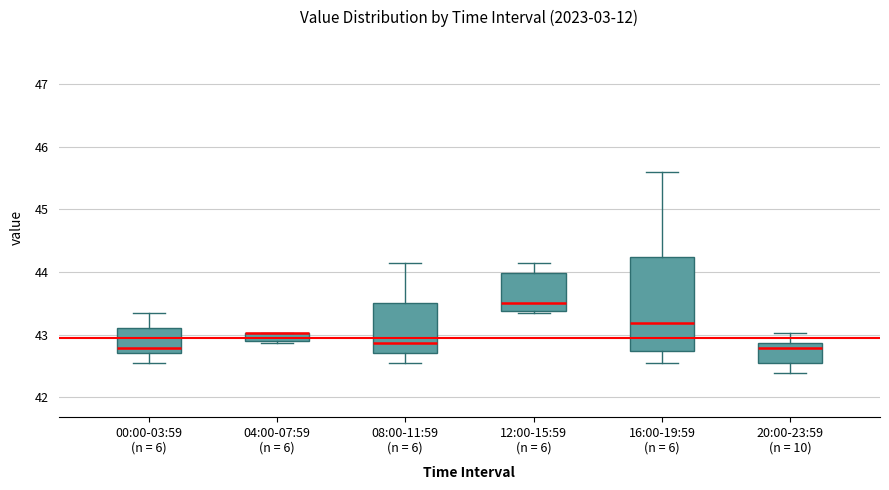

Where does the lower whisker of the box for 08:00-11:59 (n = 6) end on the y-axis? The values are not printed on the chart, so give them approximately, as read against the axis.

42.5